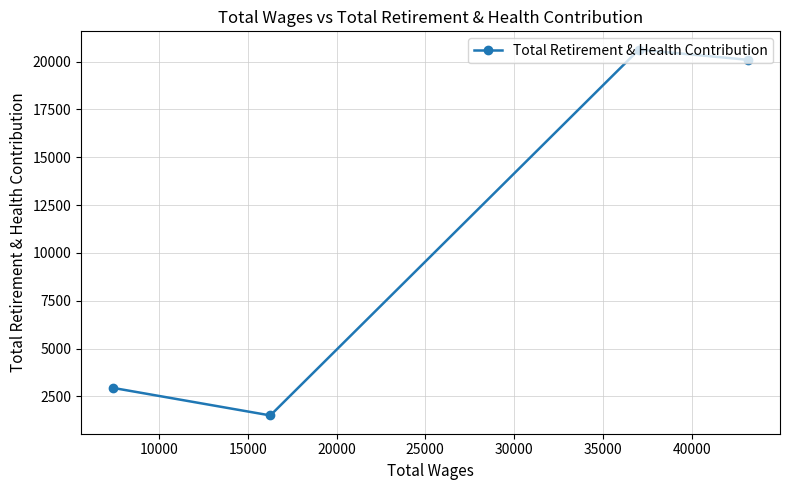

What is the difference between the second highest and minimum values?

18595